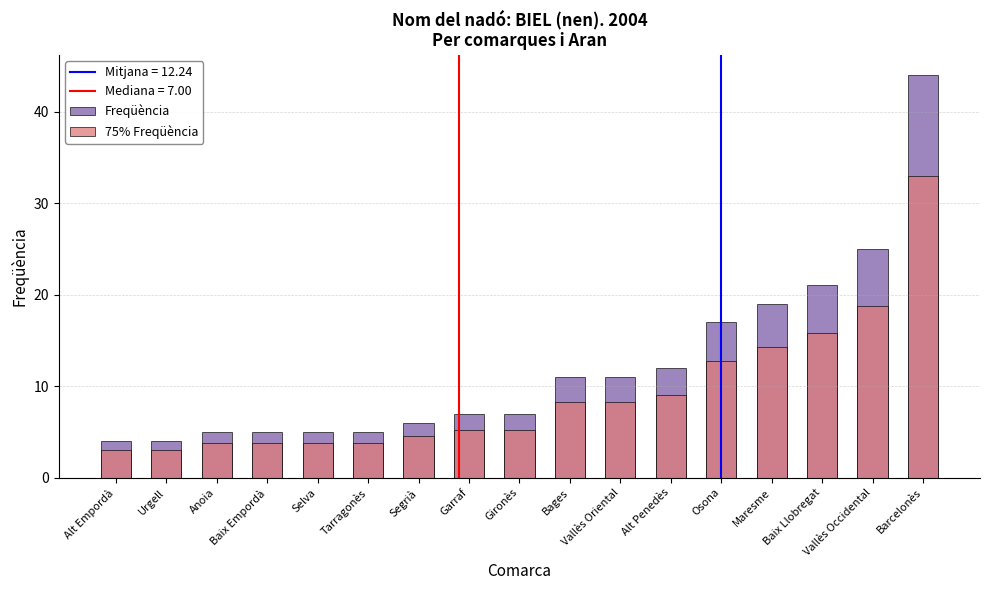

At which label is Freqüència closest to 24?

Vallès Occidental